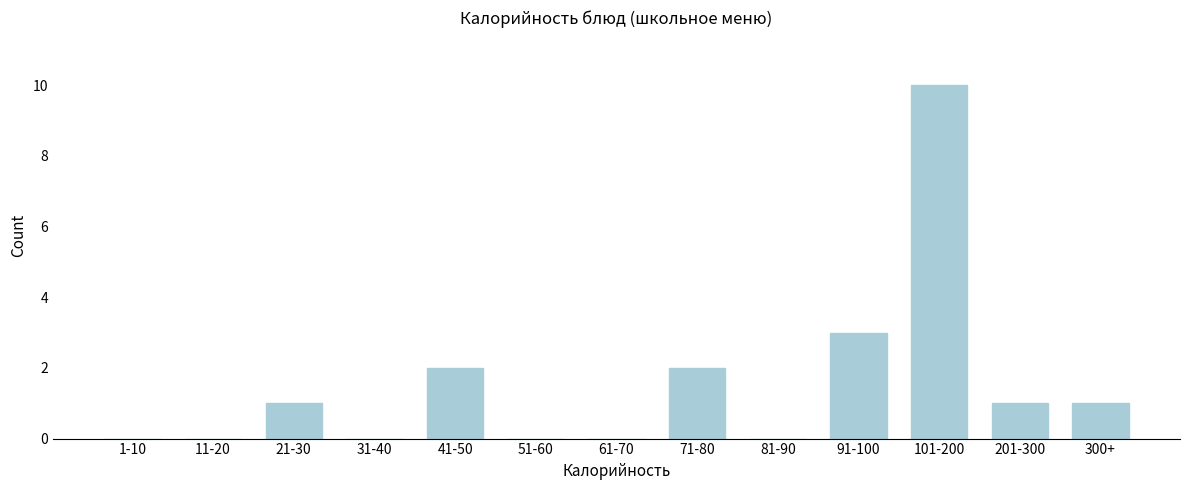

Reading left to right, extract all data points from this chart.

1-10=0	11-20=0	21-30=1	31-40=0	41-50=2	51-60=0	61-70=0	71-80=2	81-90=0	91-100=3	101-200=10	201-300=1	300+=1